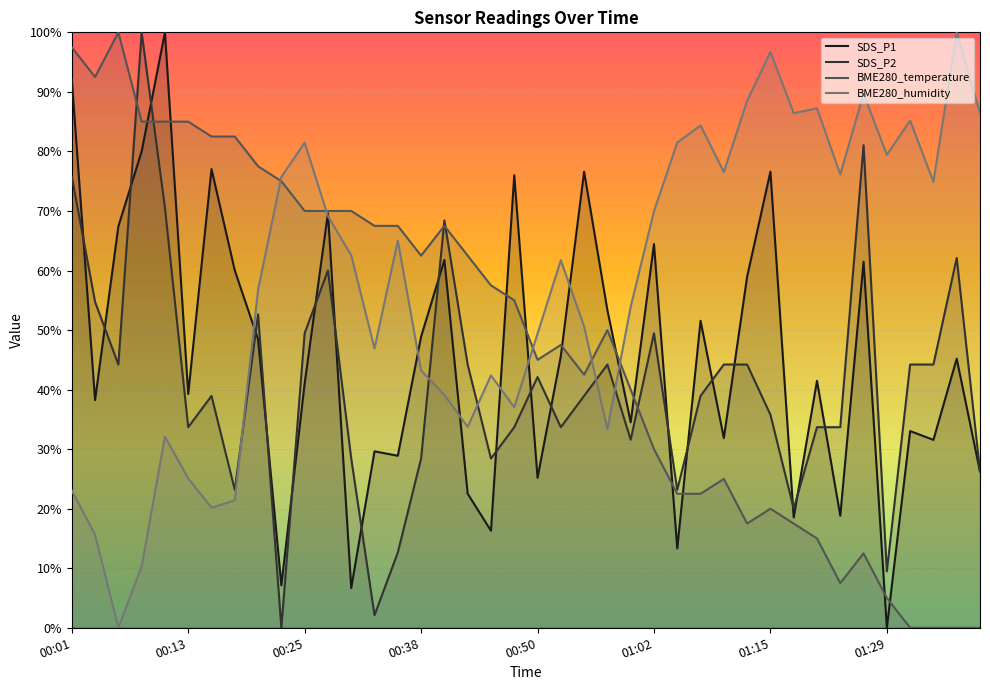

Which series has the largest range (max minus min)?

SDS_P1